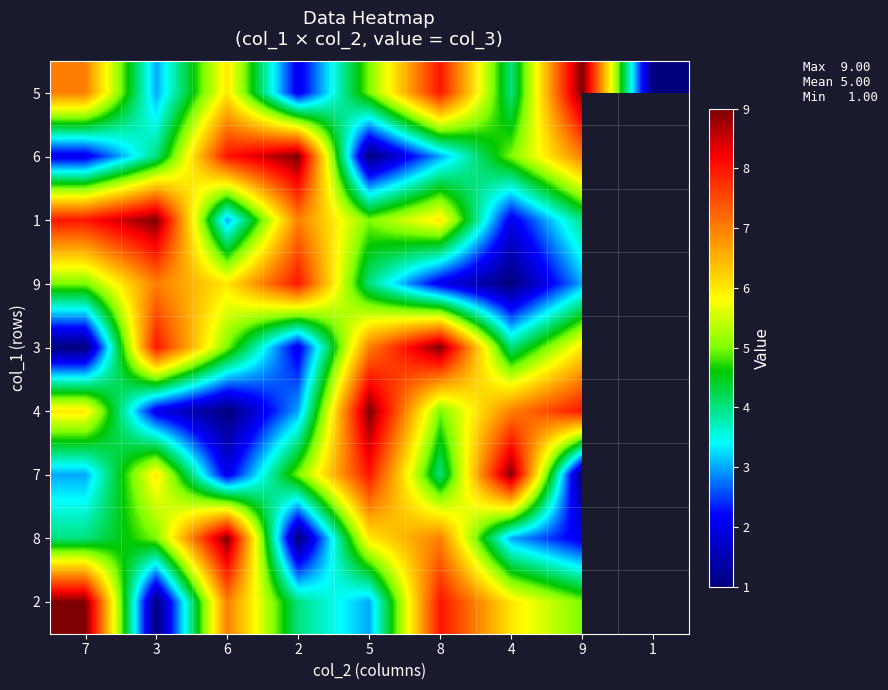

How many values in the 4 series exceed 6?

3